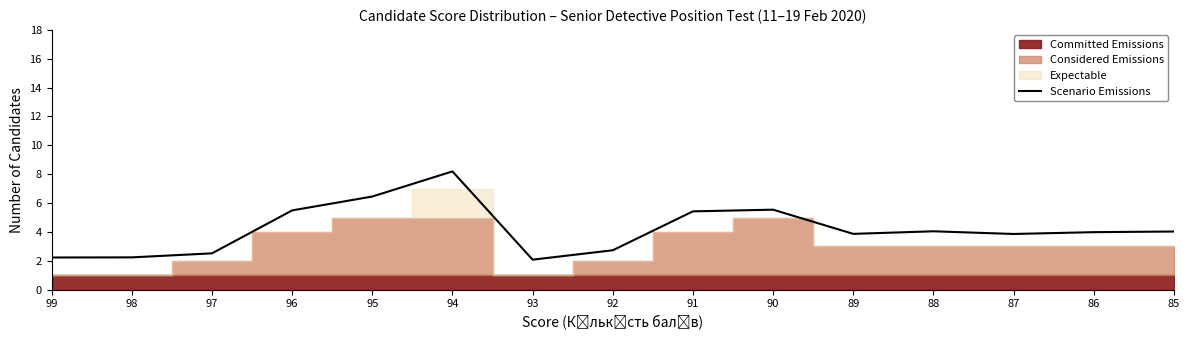

How many data points are less than 3?

5